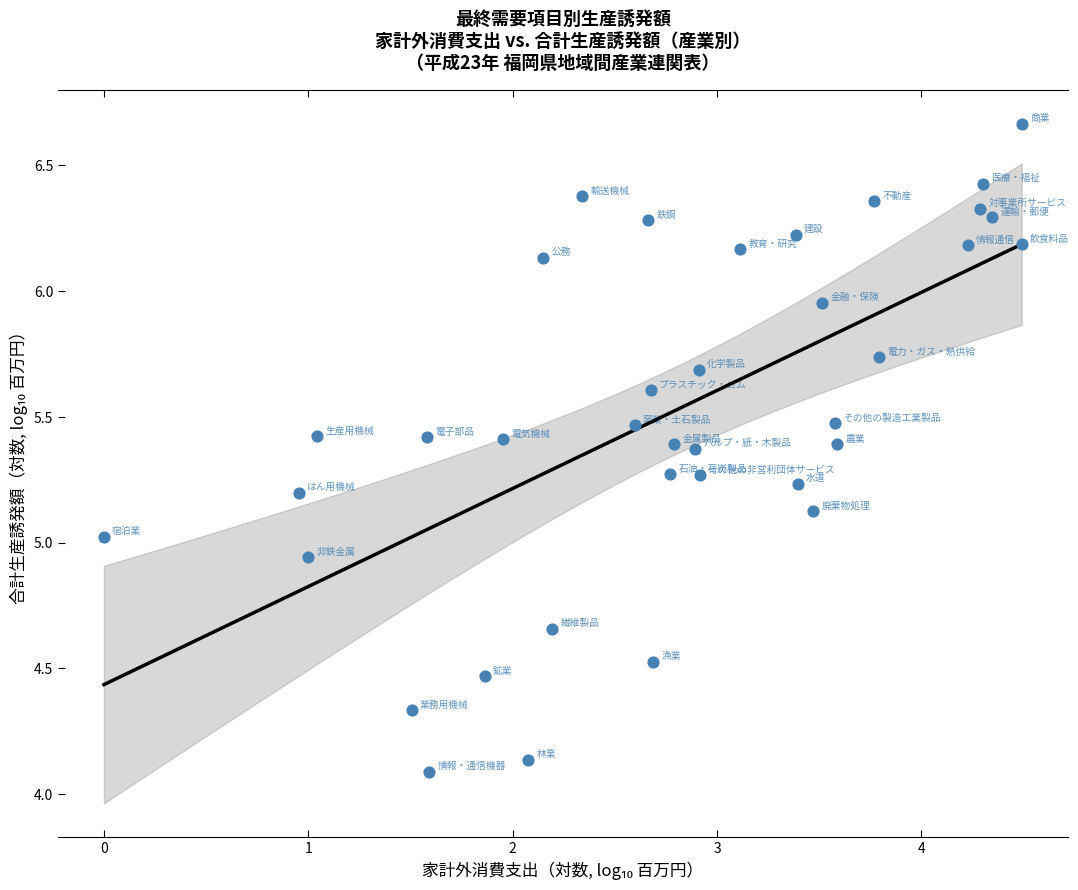

What is the range of Y values (max minus min)?

2.6